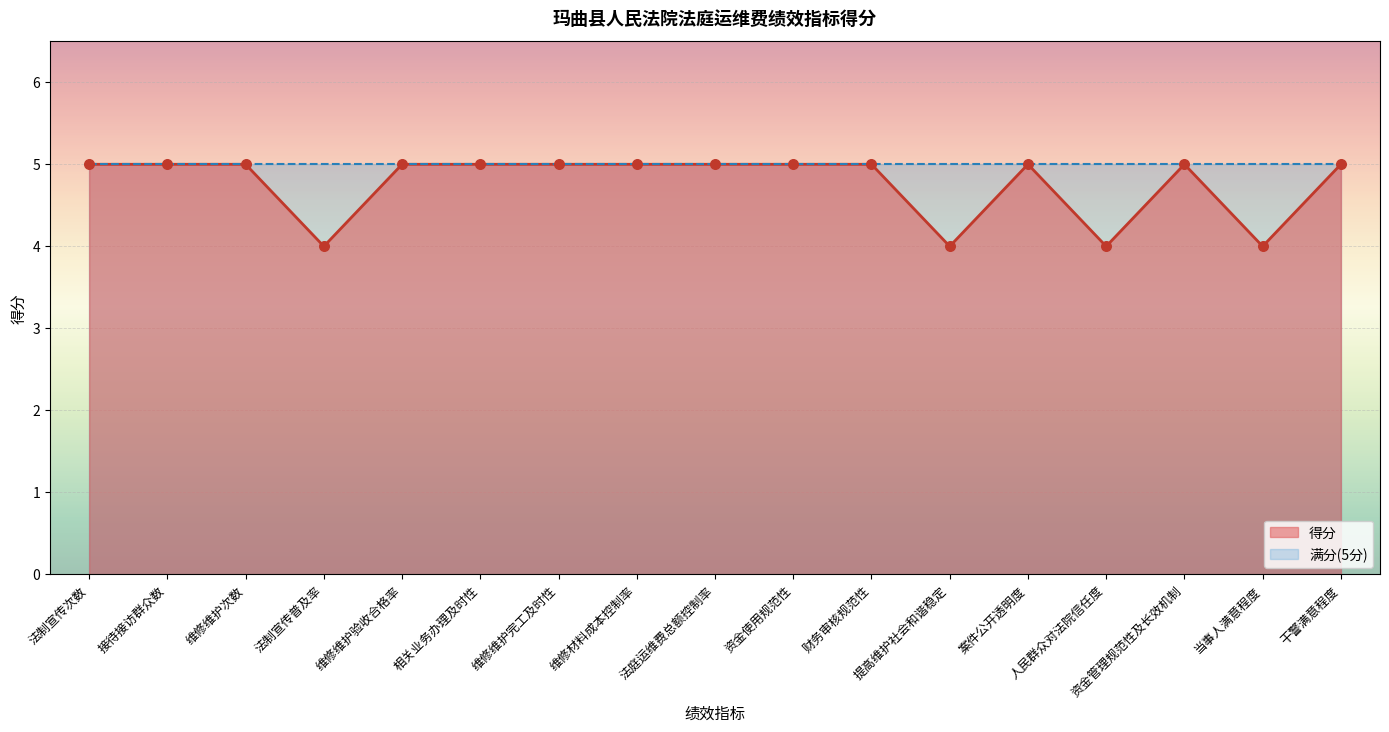

Which has a higher value, 当事人满意程度 or 案件公开透明度?

案件公开透明度